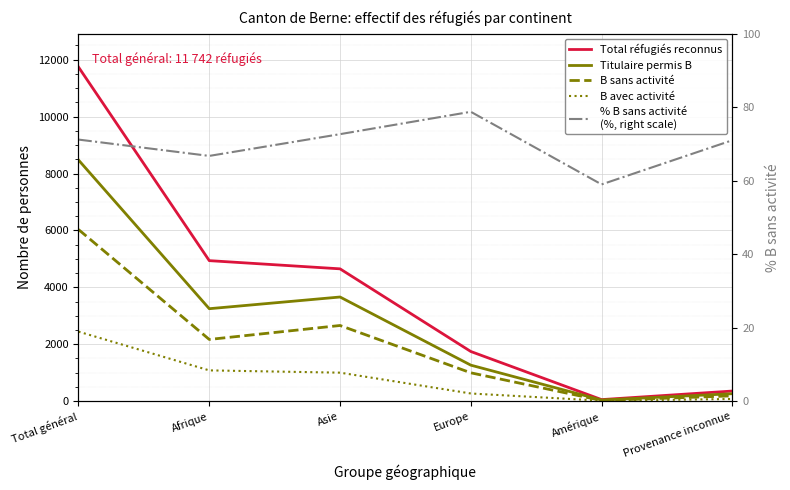

Where is the first local minimum for % B sans activité
(%, right scale)?

Afrique